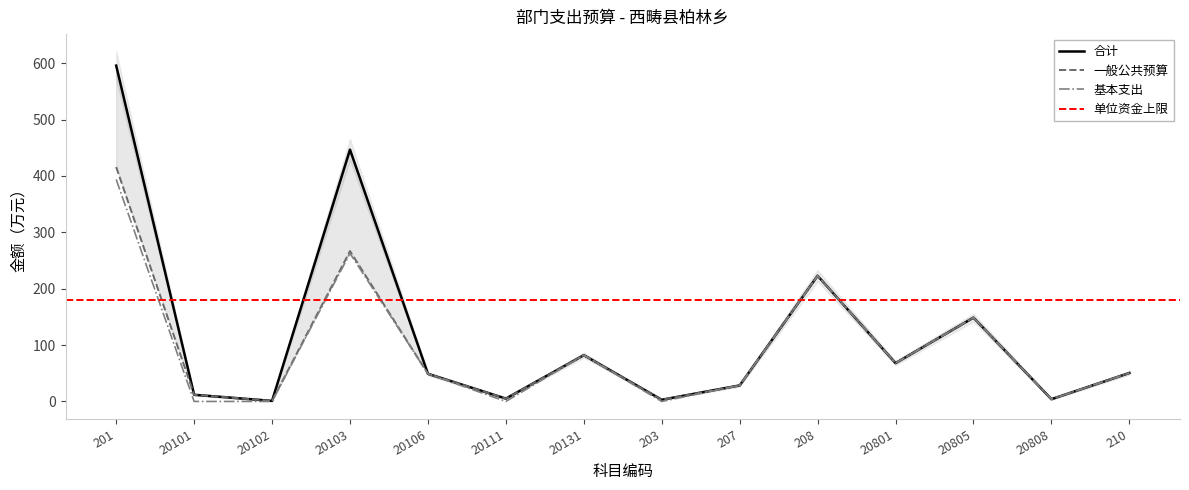

Where is 基本支出 nearest to the value 196?

208